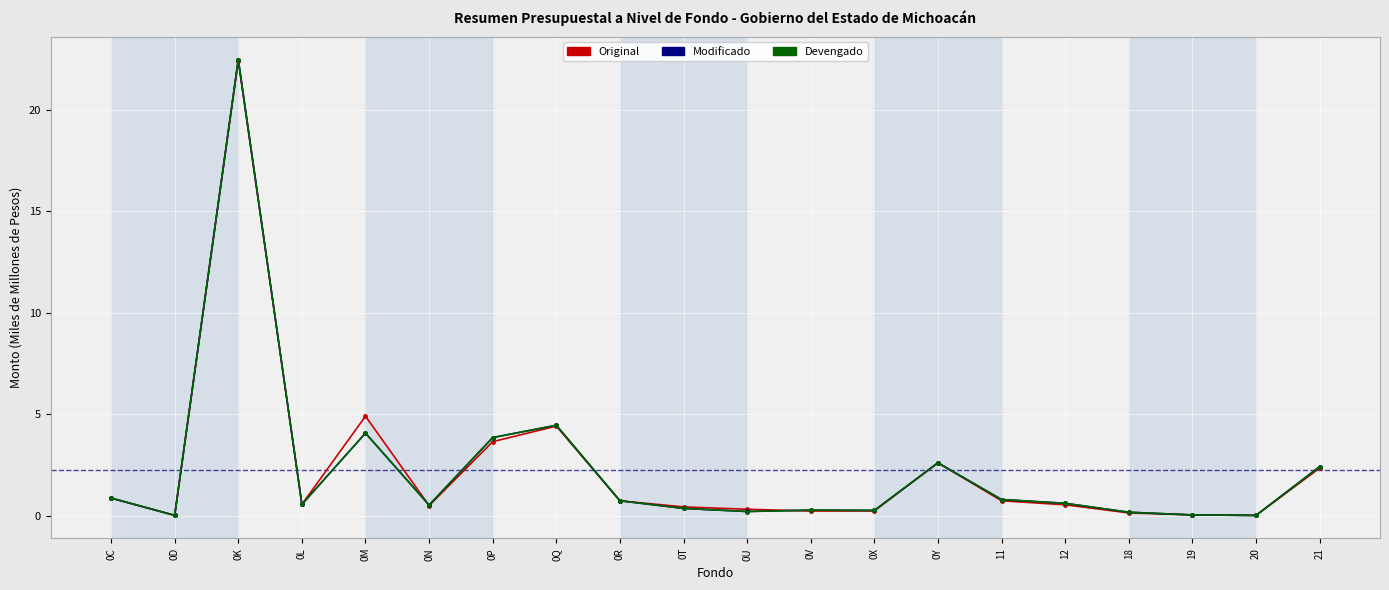

Is the value of Modificado at 0R greater than the value of Devengado at 0K?

No